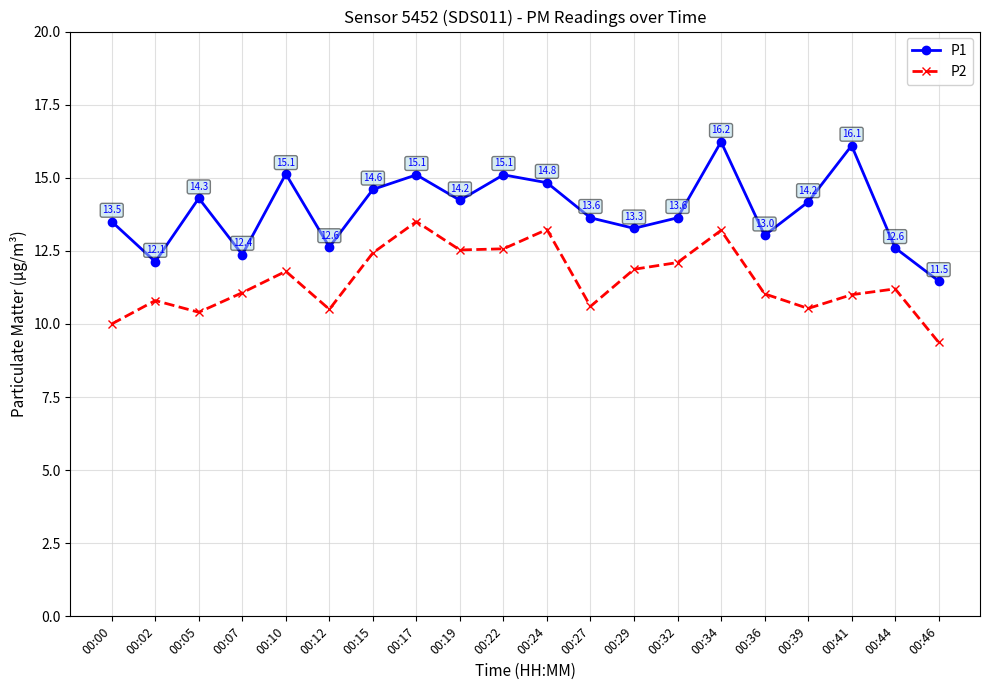

Is the value of P2 at 00:02 greater than the value of P1 at 00:46?

No